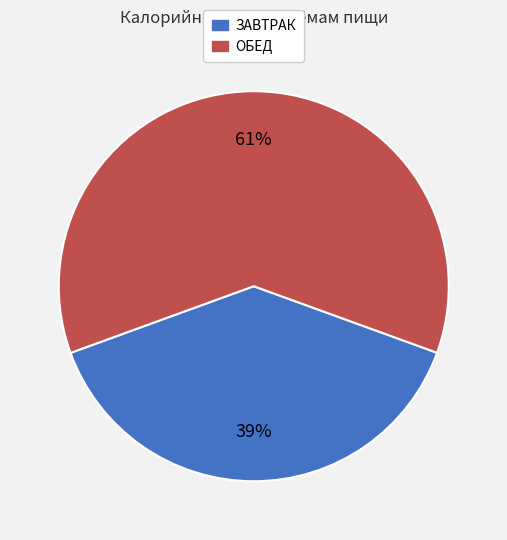

What is the largest slice in the pie chart?

ОБЕД